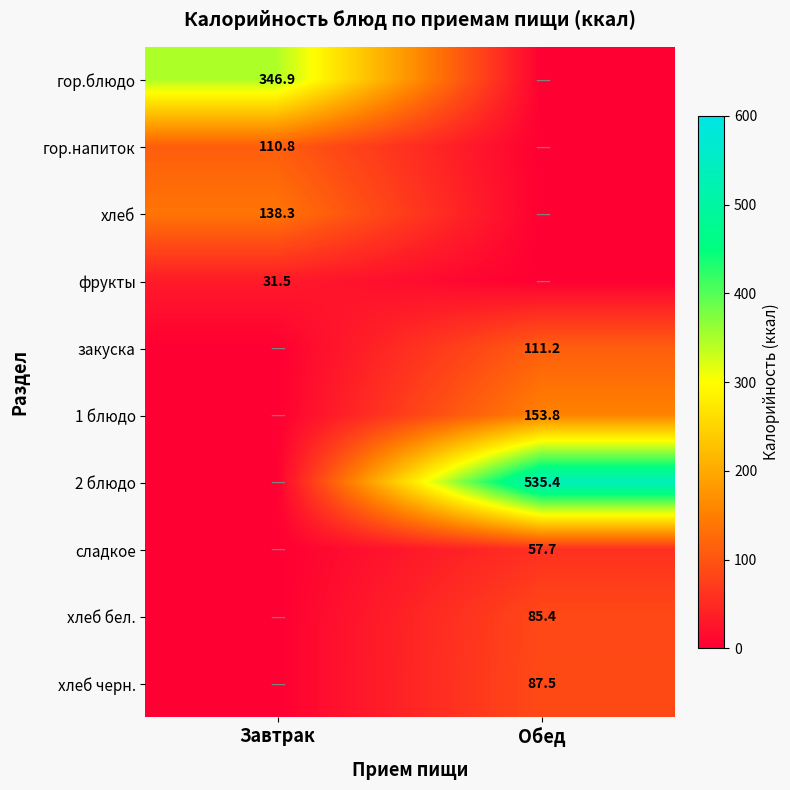

The хлеб бел. series shows 85.4 at Обед. True or false?

True